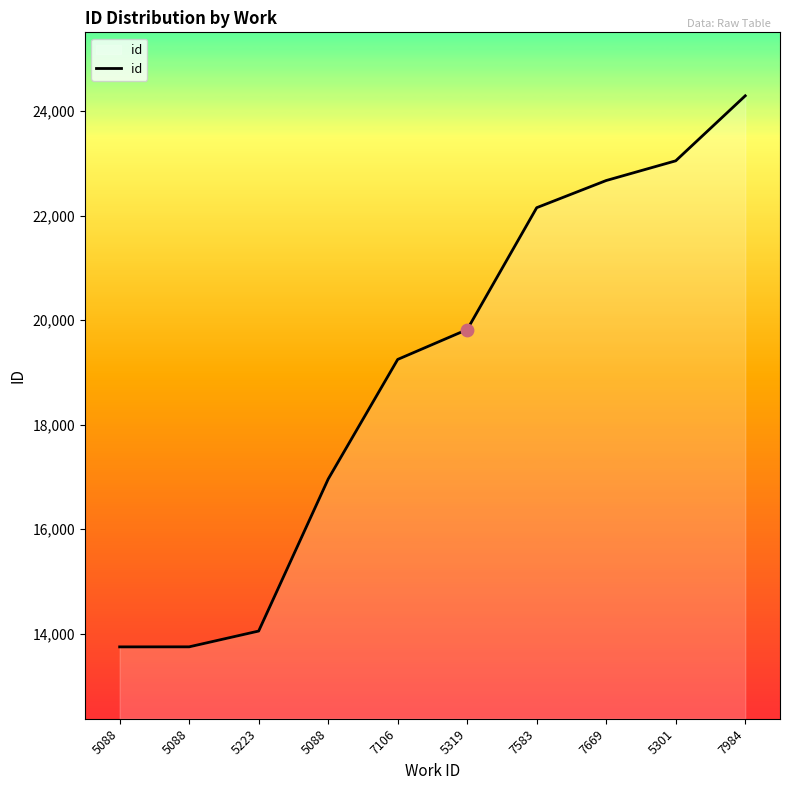

What is the ratio of the value at 5088 to the value at 5319?

0.7